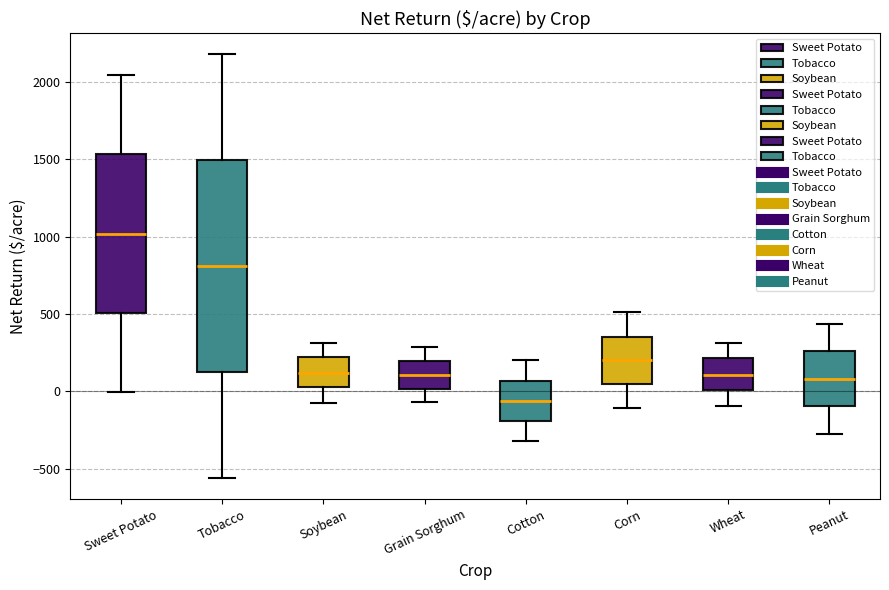

Which box is the tallest, from its lower edge to its upper edge?

Tobacco